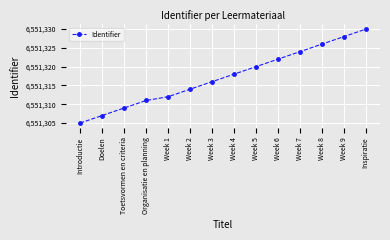

The value at Week 6 is 6551322. True or false?

True